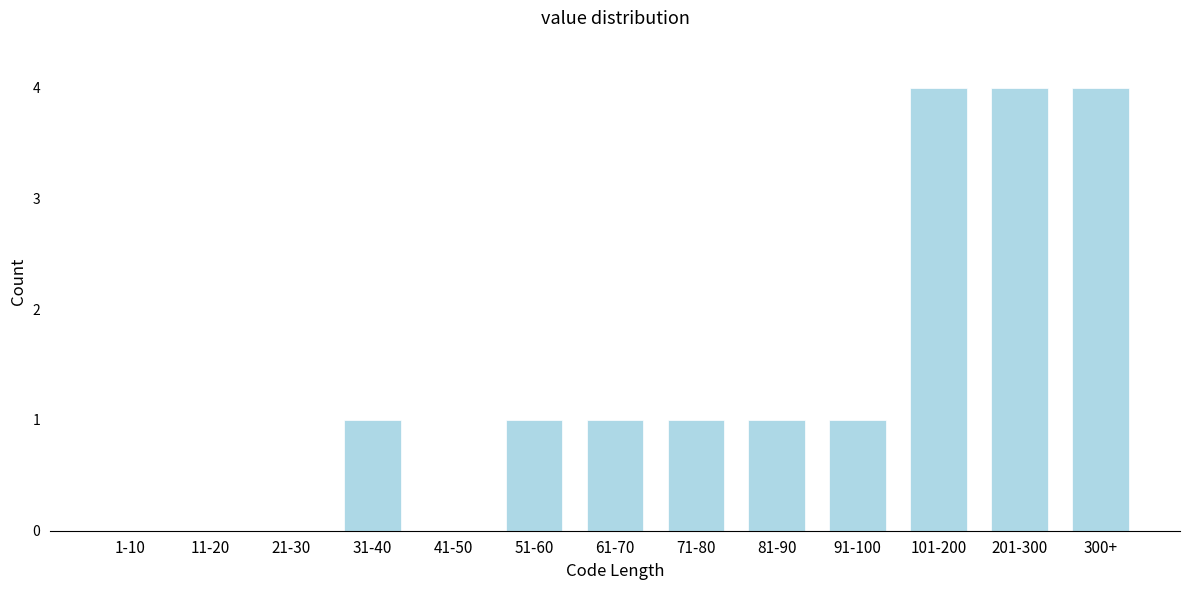

Reading left to right, extract all data points from this chart.

1-10=0	11-20=0	21-30=0	31-40=1	41-50=0	51-60=1	61-70=1	71-80=1	81-90=1	91-100=1	101-200=4	201-300=4	300+=4